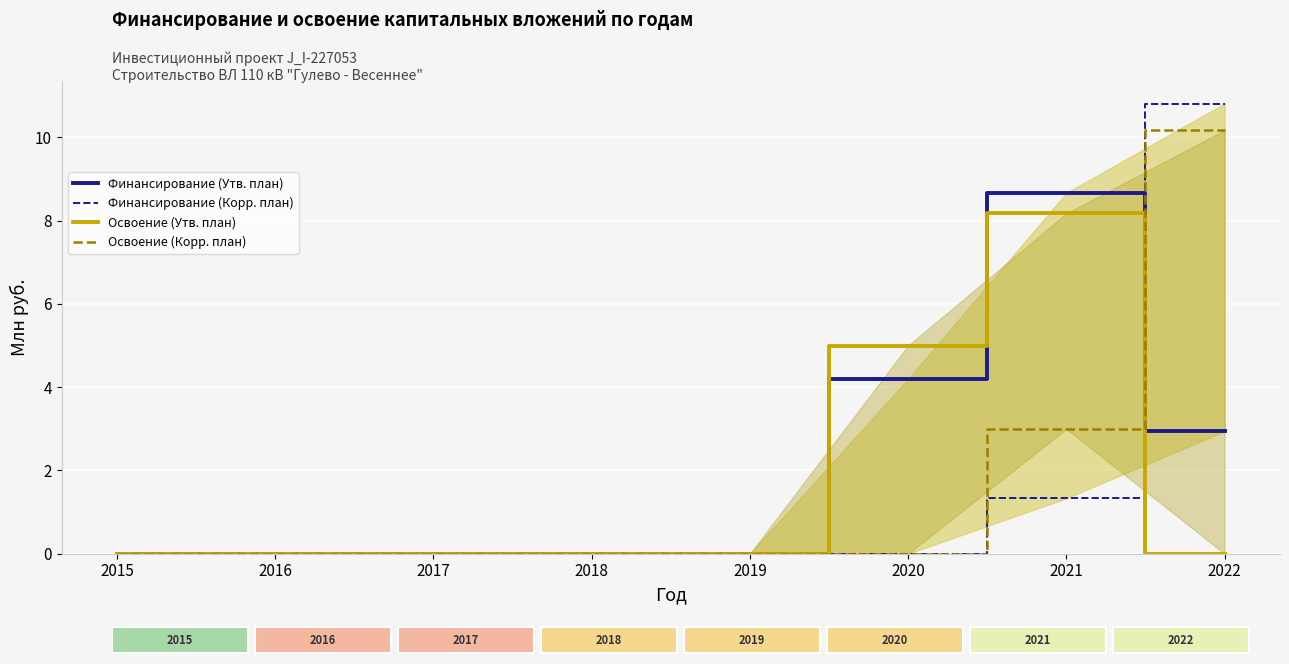

Between which two adjacent categories do Освоение (Утв. план) and Финансирование (Утв. план) first intersect?

2020 and 2021